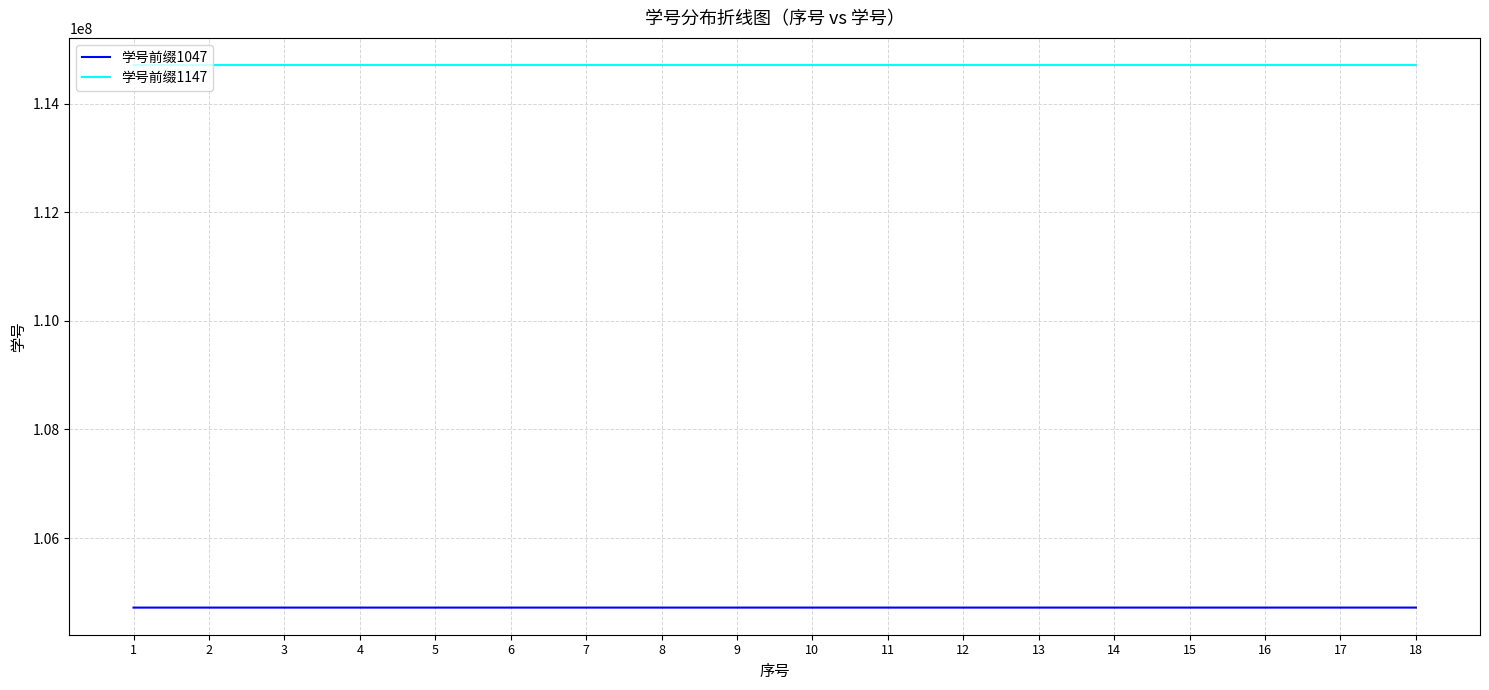

Rank the series at 8 from lowest to highest value.

学号前缀1047, 学号前缀1147